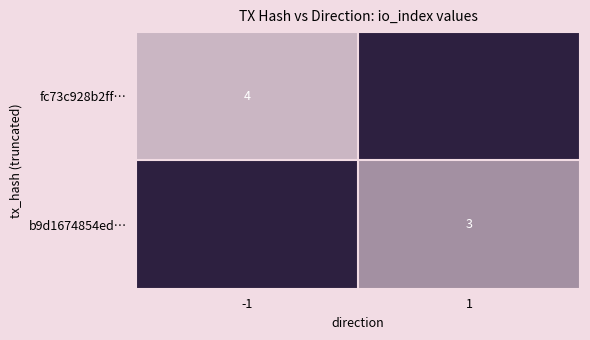

The value of b9d1674854ed… at 1 is 3. True or false?

True